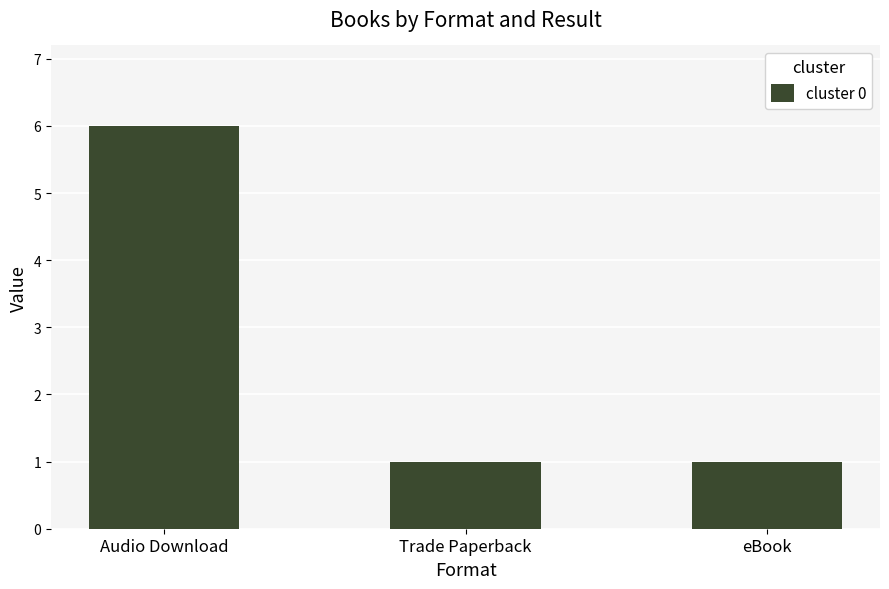

Which category has the highest value across all series?

Audio Download